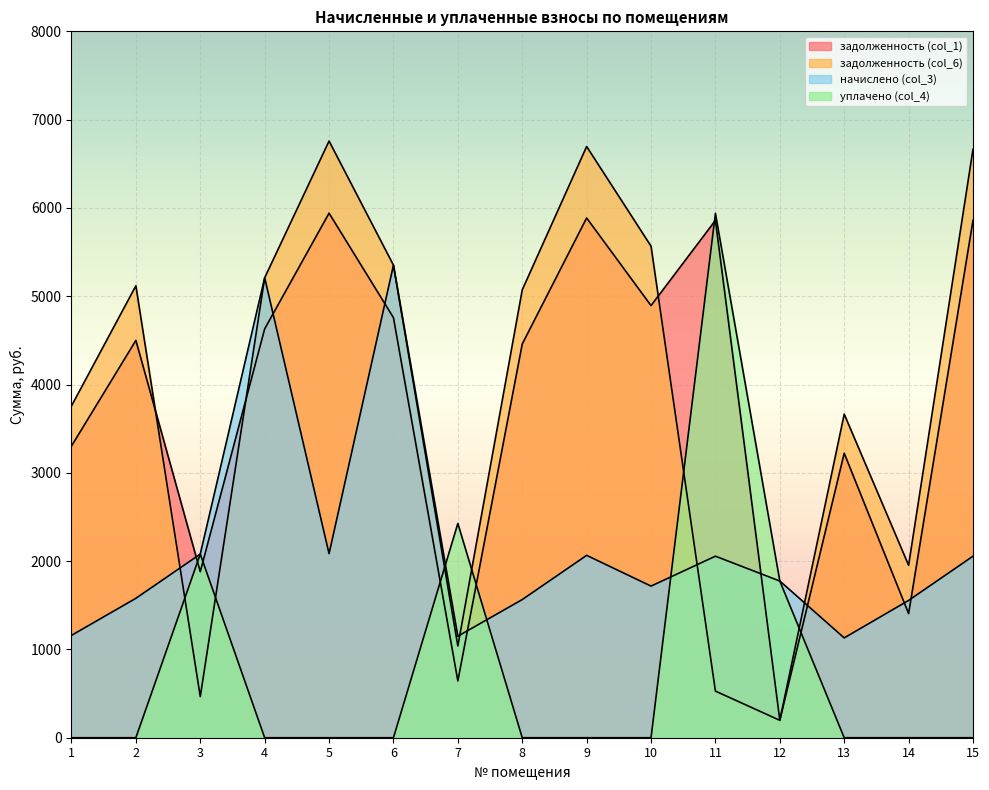

Reading left to right, extract all data points from this chart.

задолженность (col_1): 3303.4	4499.7	1880.2	4630.1	5940.7	4757.3	643.0	4458.9	5886.3	4893.9	5859.1	197.2	3221.8	1405.9	5859.1
задолженность (col_6): 3757.6	5118.4	465.0	5208.8	6757.4	5351.9	1038.9	5071.9	6695.6	5566.8	528.0	197.2	3664.8	1953.1	6664.7
начислено (col_3): 1159.1	1578.9	2079.7	5208.8	2084.5	5351.9	1149.6	1564.6	2065.4	1717.2	2055.9	1774.4	1130.5	1555.0	2055.9
уплачено (col_4): 0.0	0.0	2079.7	0.0	0.0	0.0	2426.9	0.0	0.0	0.0	5939.2	1774.4	0.0	0.0	0.0